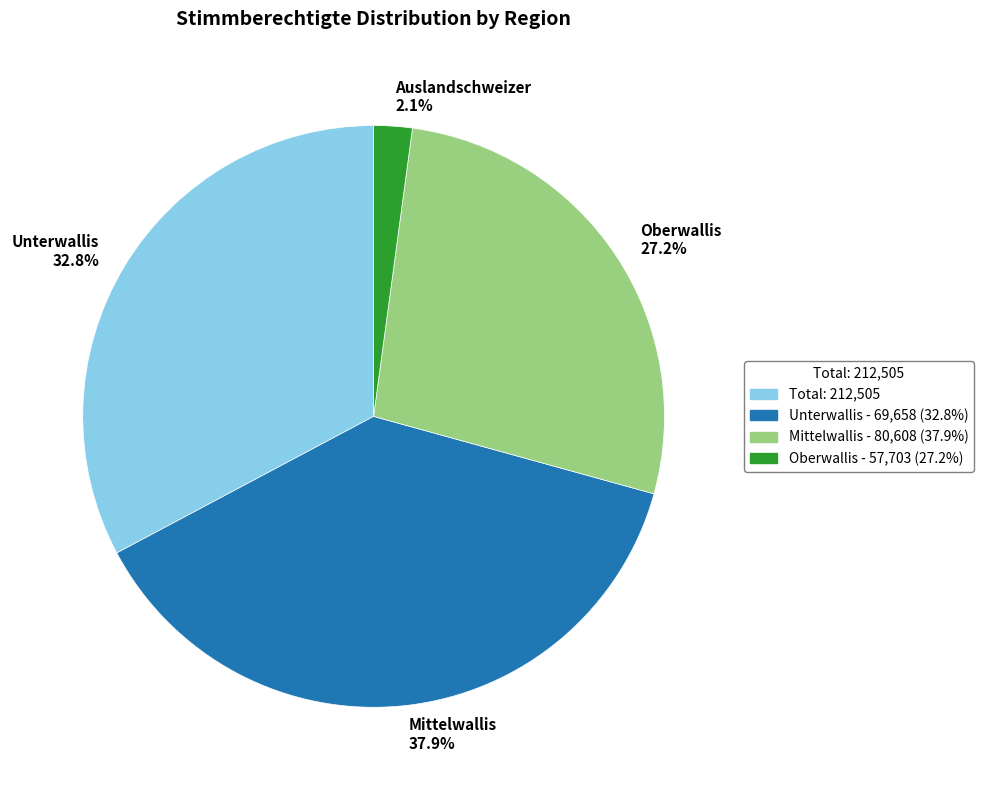

Is there a majority slice in this chart?

No